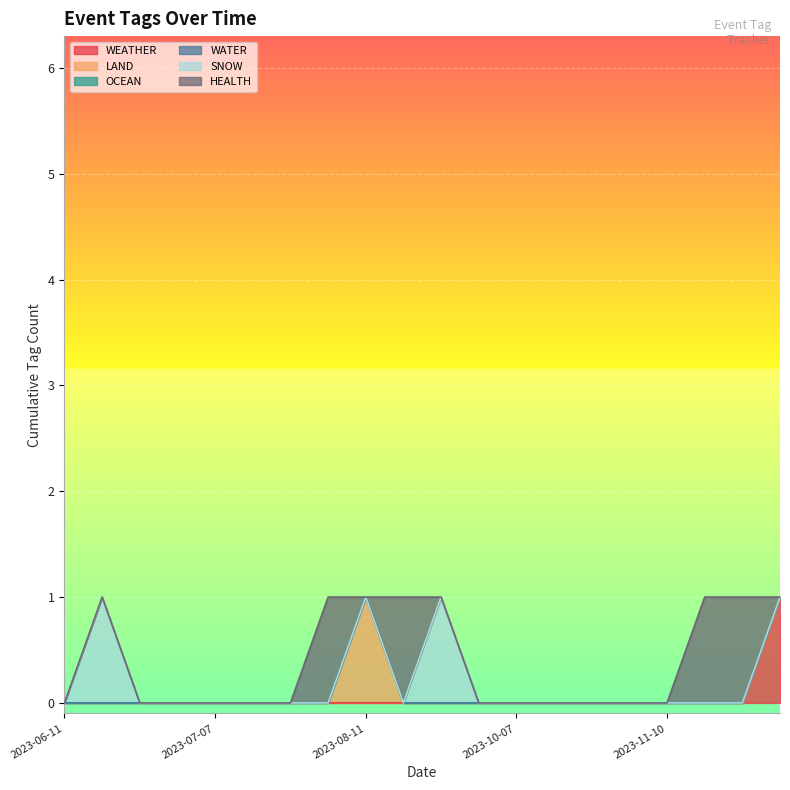

True or false: HEALTH and WATER cross at least once.

False